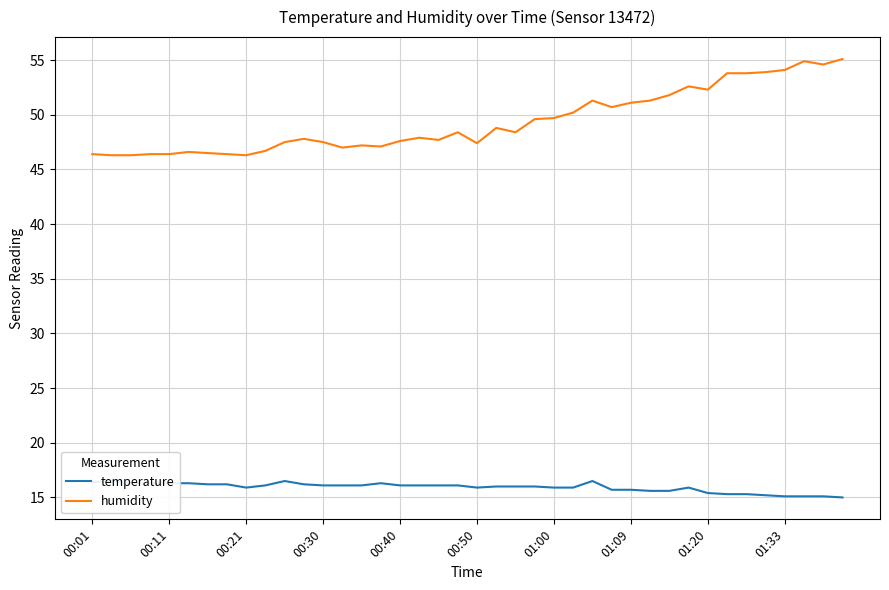

The humidity series shows 46.4 at 00:01. True or false?

True